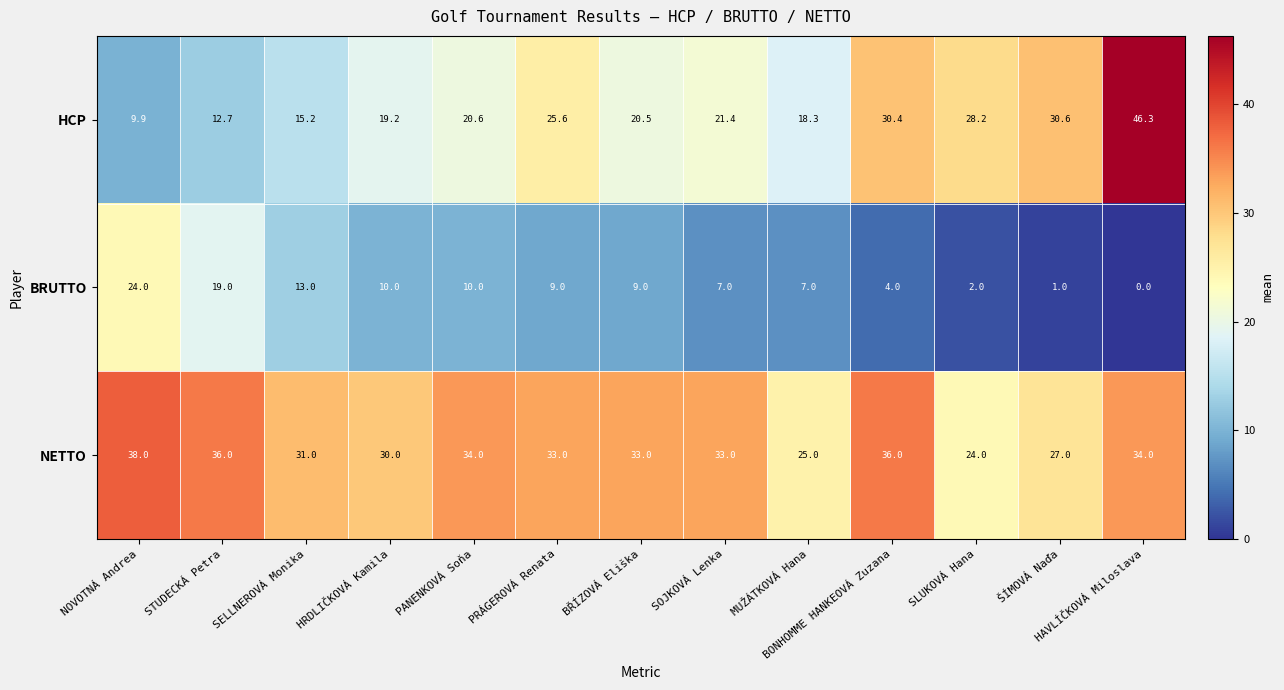

The value of HCP at NOVOTNÁ Andrea is 3.9. True or false?

False